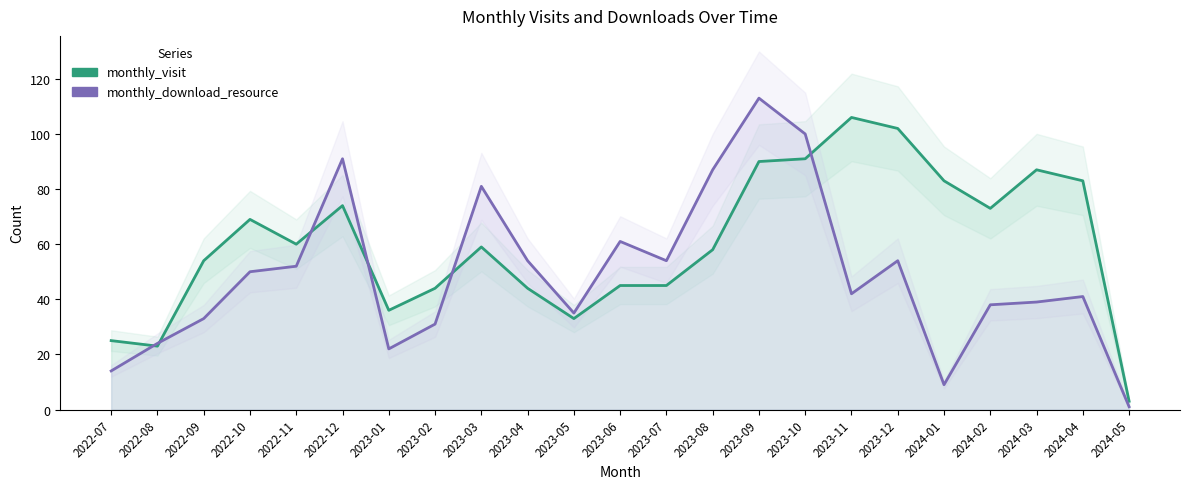

Is the value of monthly_download_resource at 2023-10 greater than the value of monthly_visit at 2023-02?

Yes